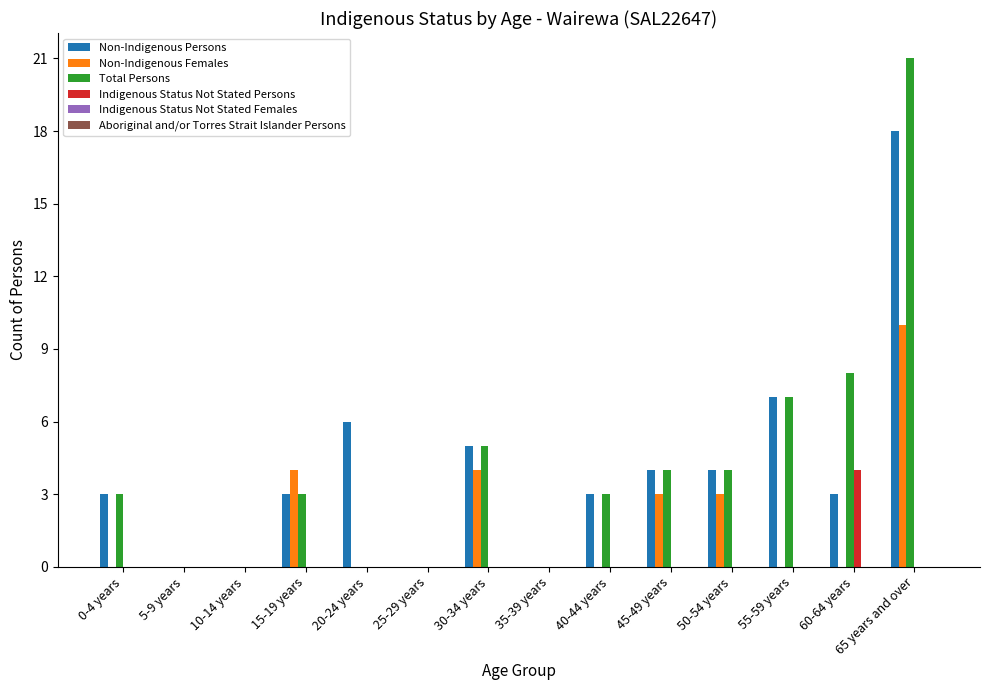

Between 15-19 years and 25-29 years, which series saw the biggest shift?

Non-Indigenous Females